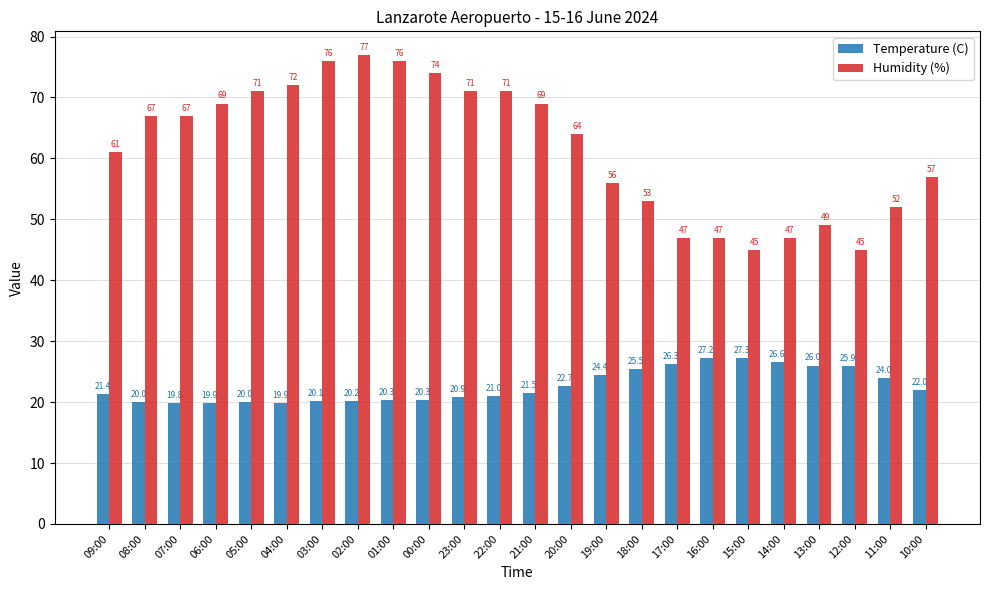

Which series changed the most between 01:00 and 21:00?

Humidity (%)